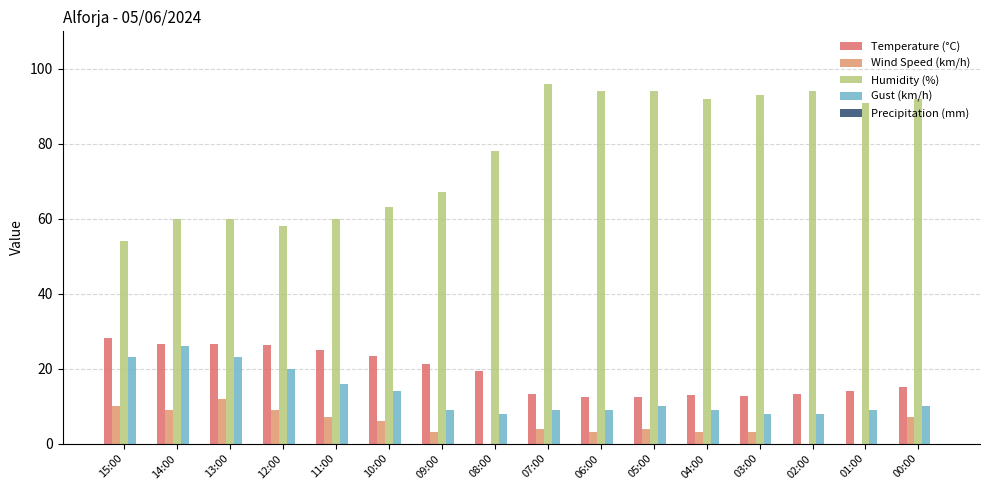

Which series has the largest total across all categories?

Humidity (%)